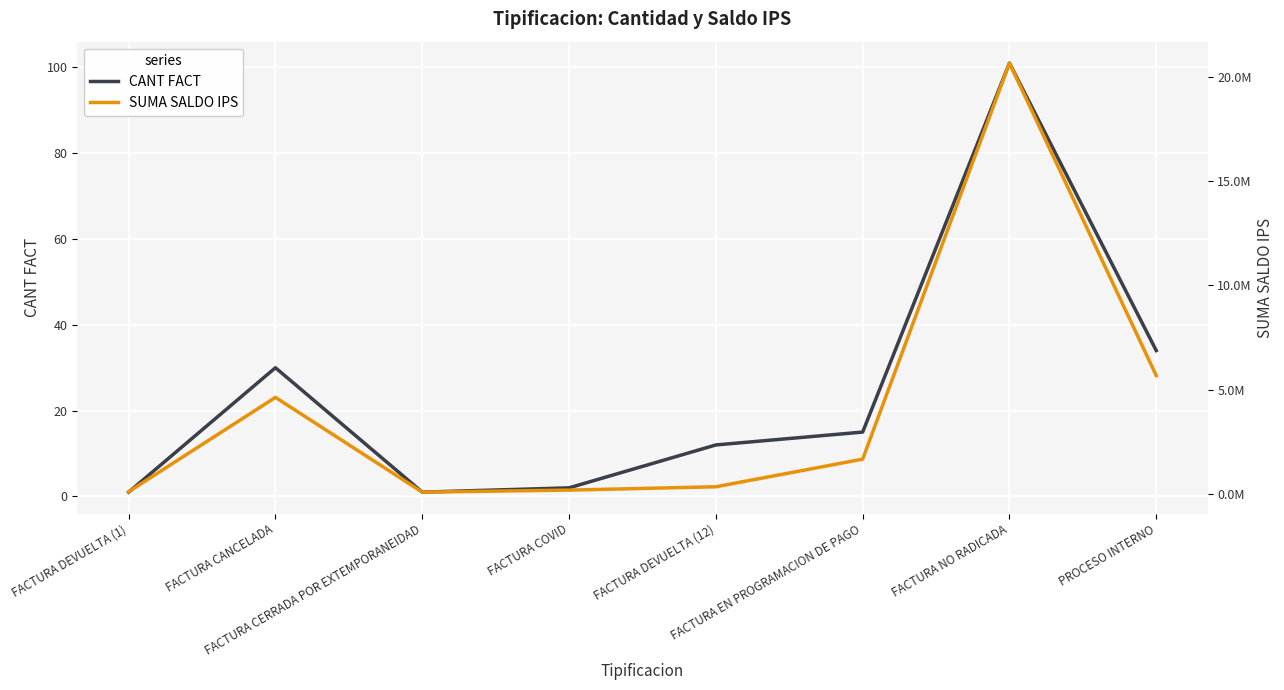

In CANT FACT, how many points are higher than both neighbors (excluding endpoints)?

2